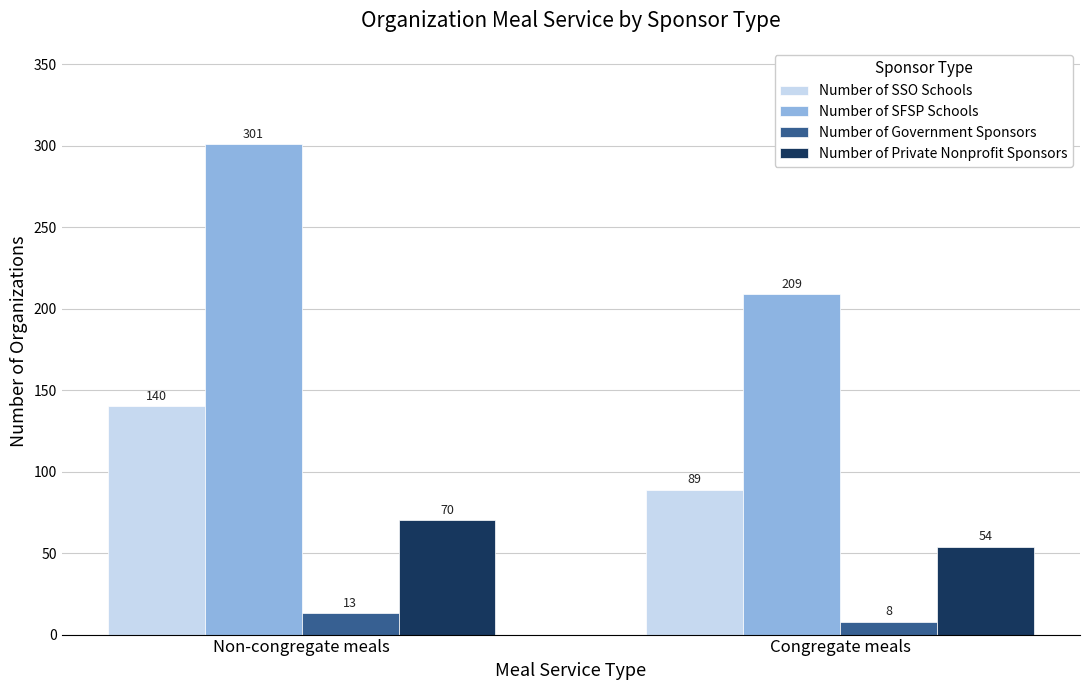

Between Non-congregate meals and Congregate meals, which series saw the biggest shift?

Number of SFSP Schools